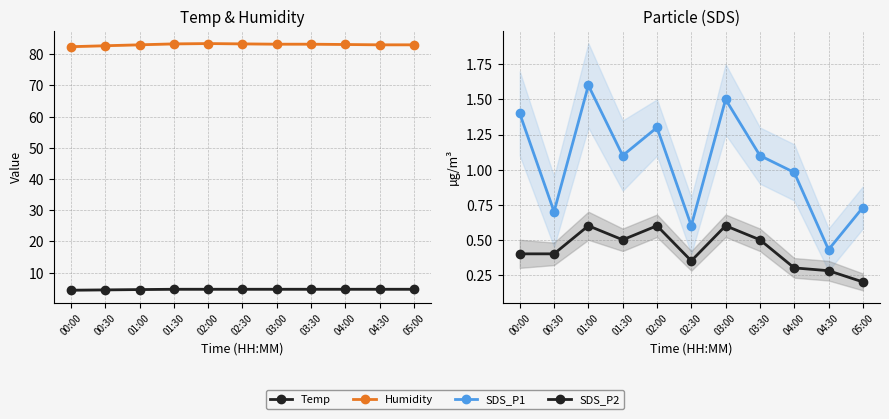

What is the difference between the highest and lowest values at 04:30?

82.7